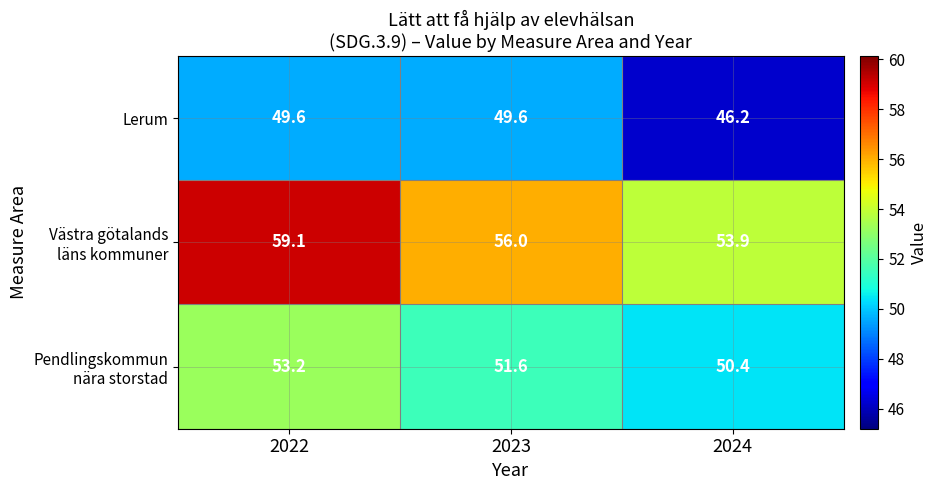

What is the sum of all Lerum values?

145.4